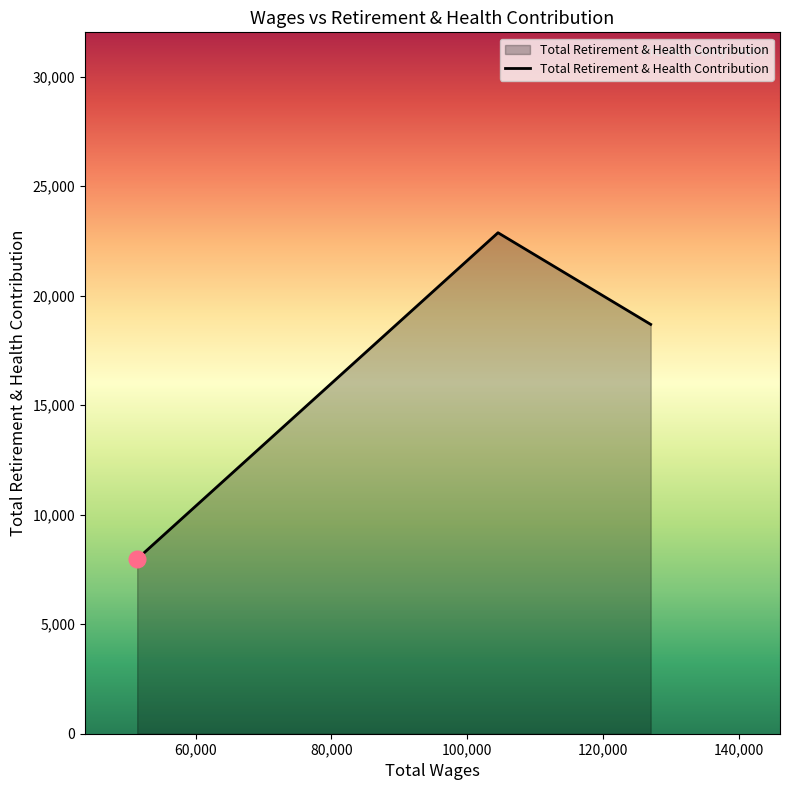

What is the smallest value displayed?

7979